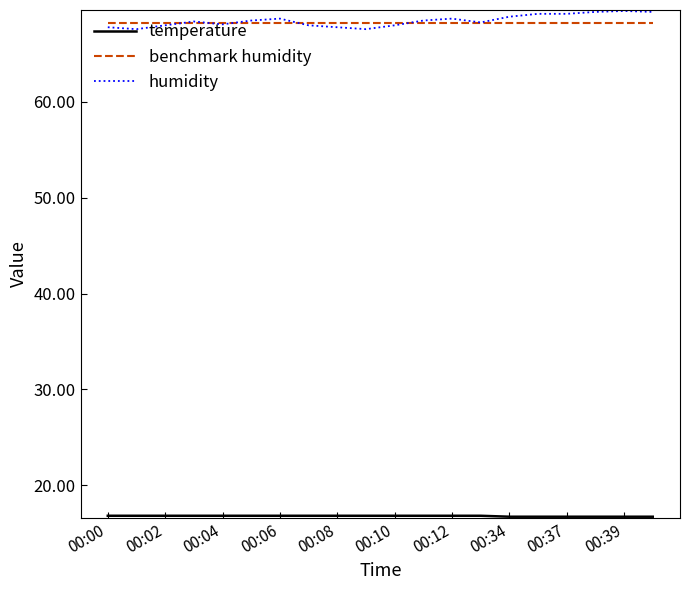

What is the greatest value displayed?

69.5